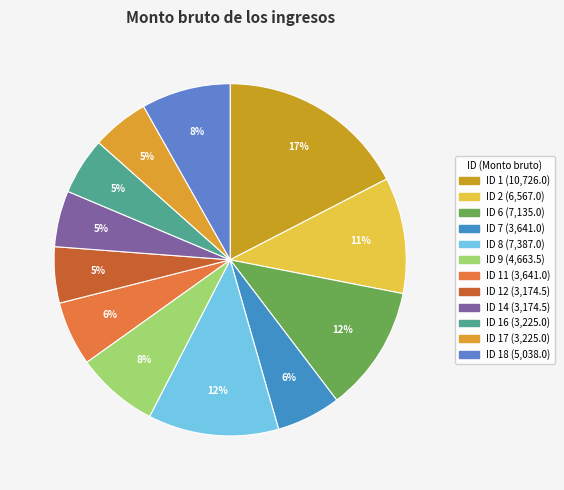

How many segments does this pie chart have?

12